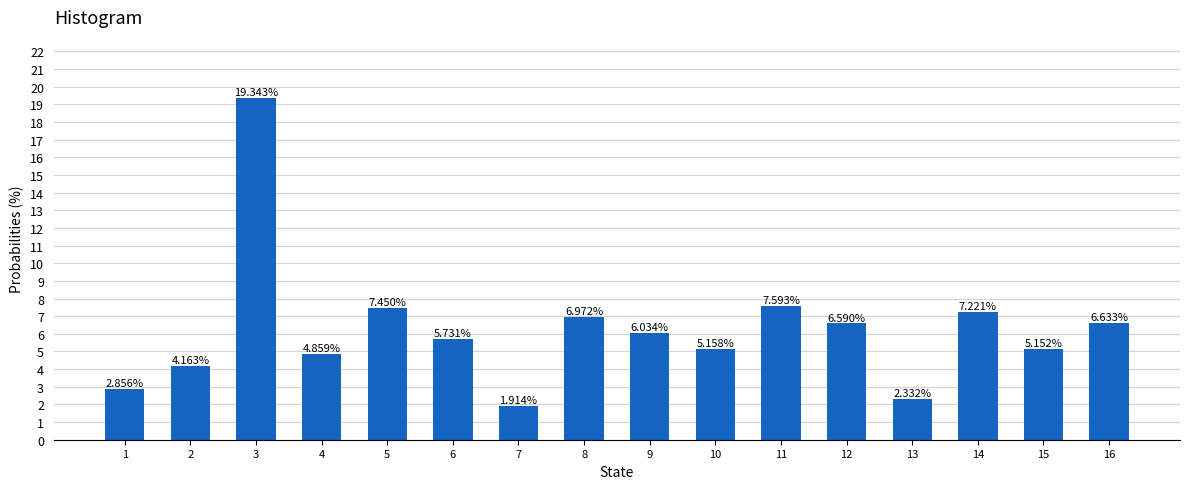

How many series are shown in this chart?

1